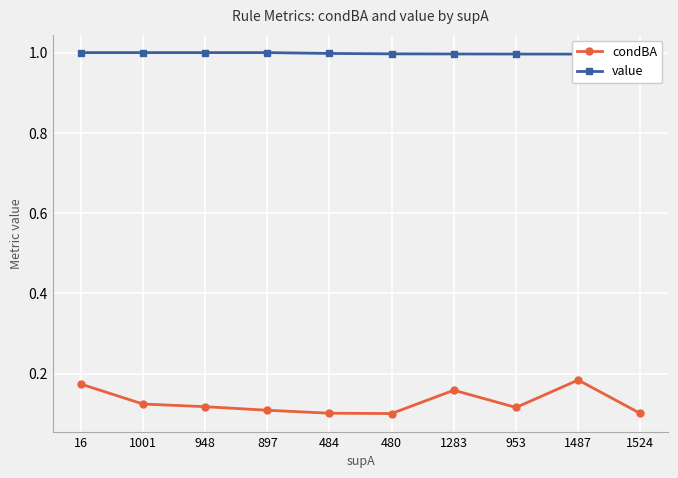

Count the number of data series in this chart.

2